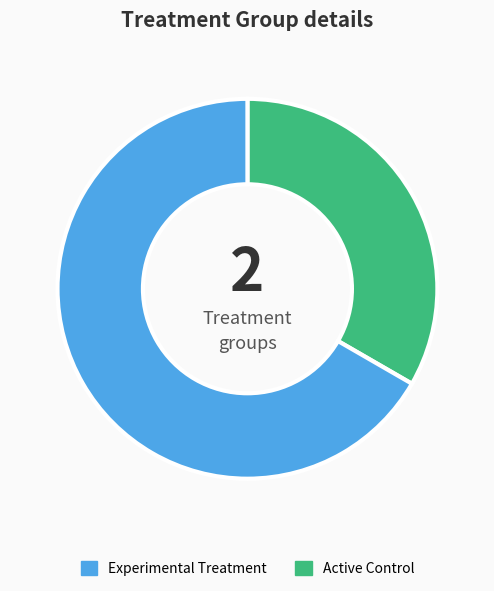

Is there a majority slice in this chart?

Yes